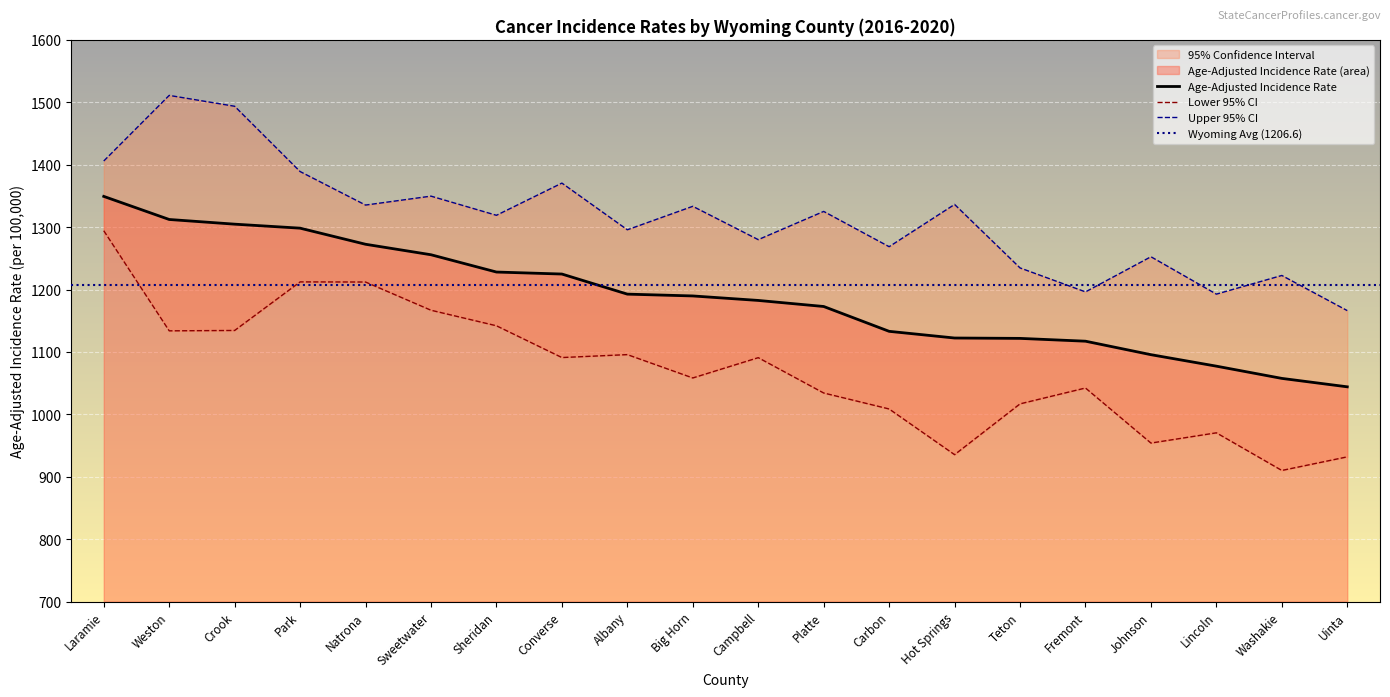

Where does the Upper 95% CI series first go above 1325?

Laramie